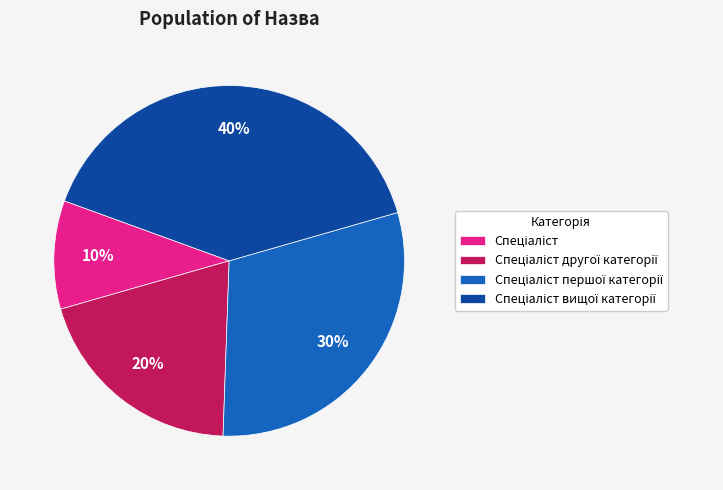

Is there any slice that represents more than half of the pie?

No